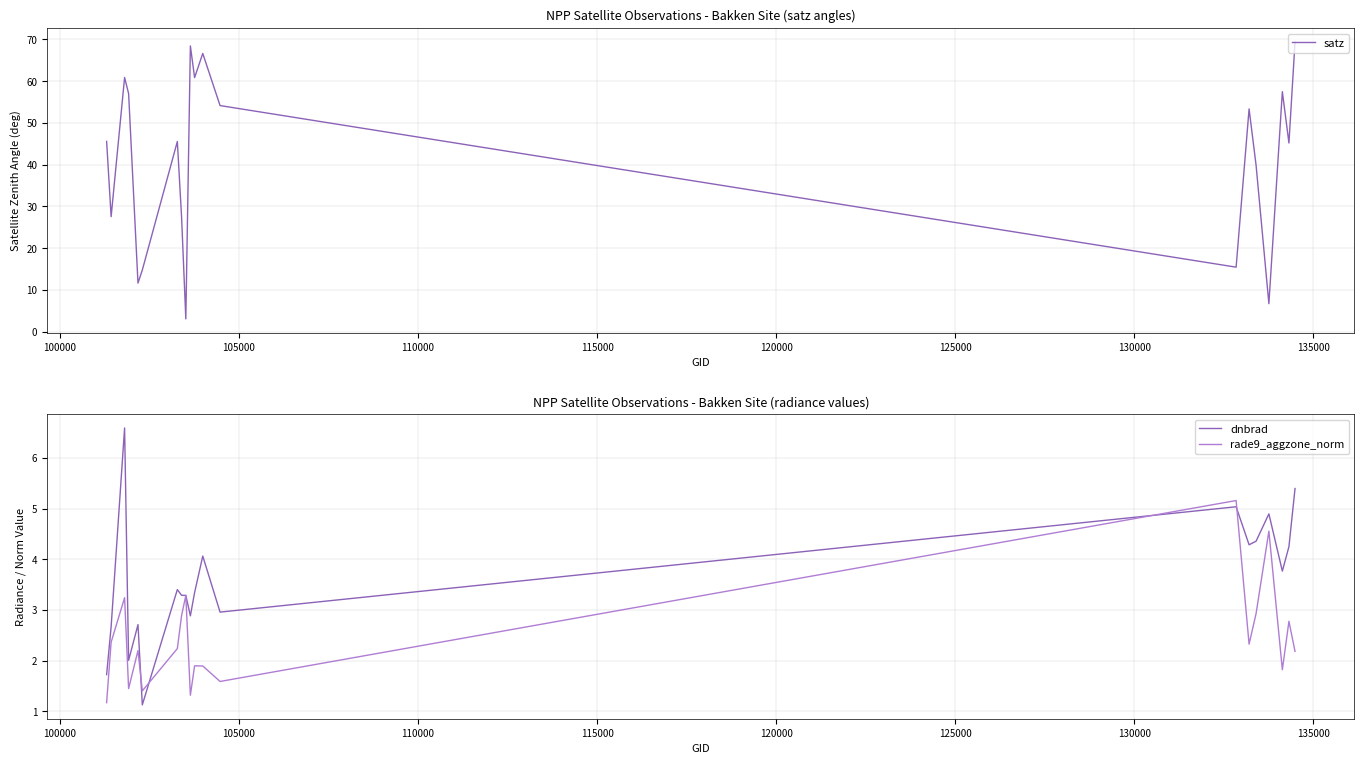

What is the maximum value for rade9_aggzone_norm?

5.2